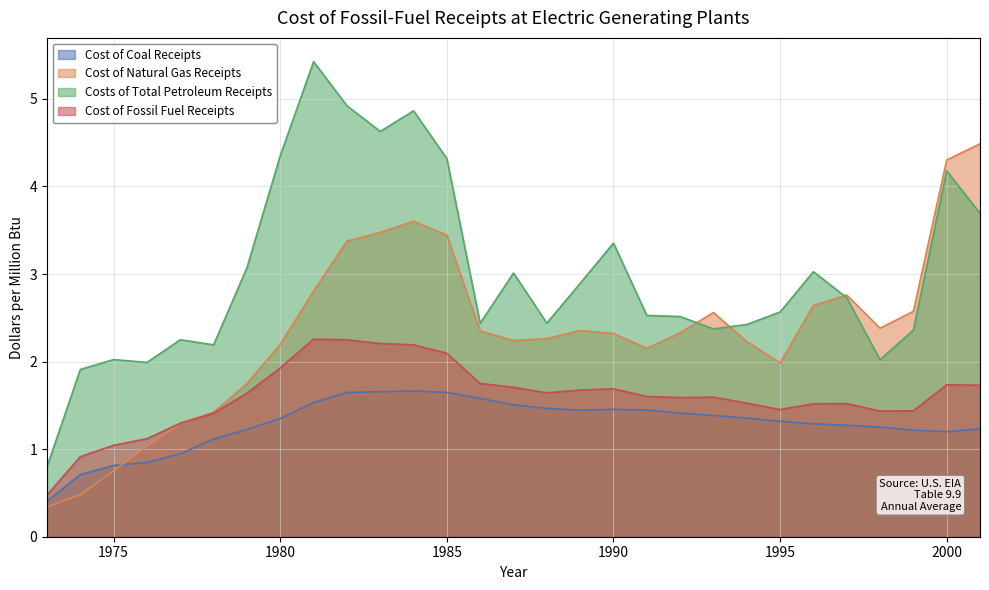

What is the value of the Costs of Total Petroleum Receipts point at the 17th from the left?

2.9